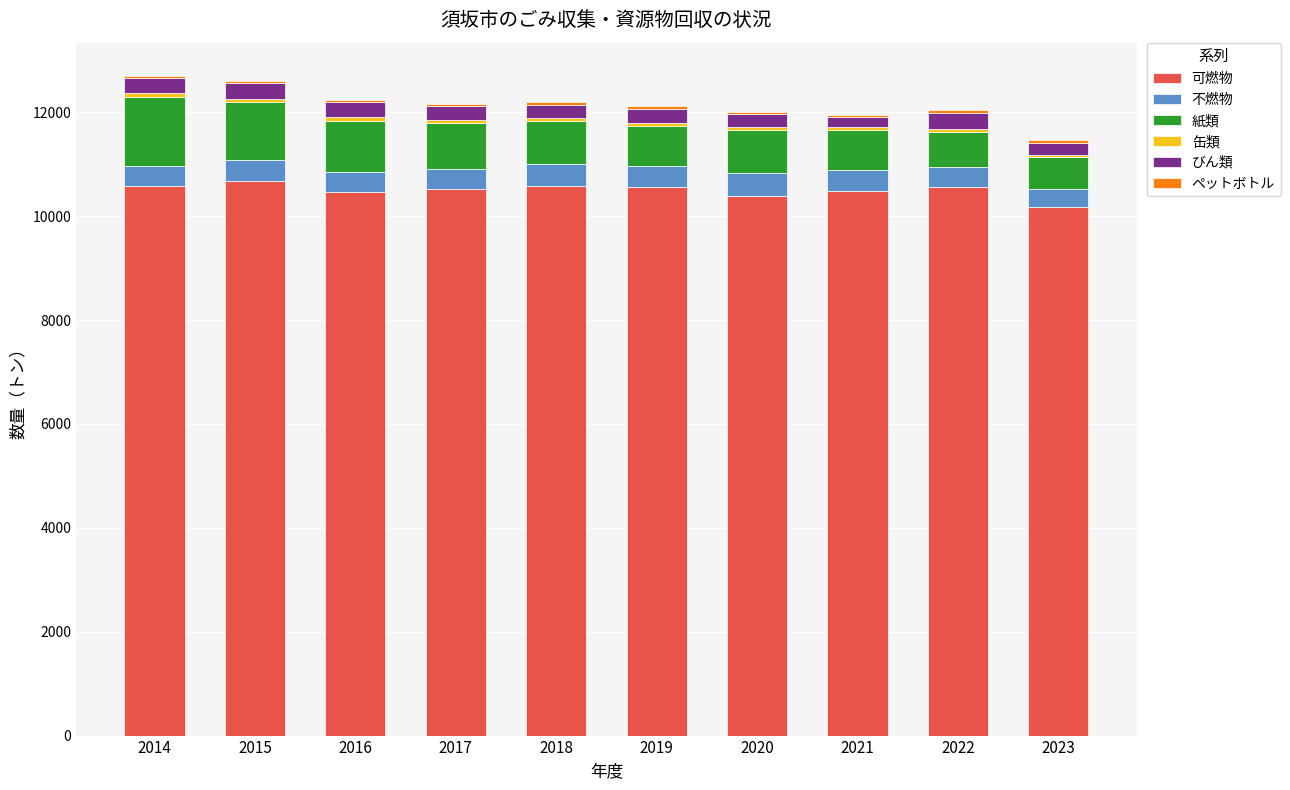

Where does the 可燃物 series first go above 10554?

2014